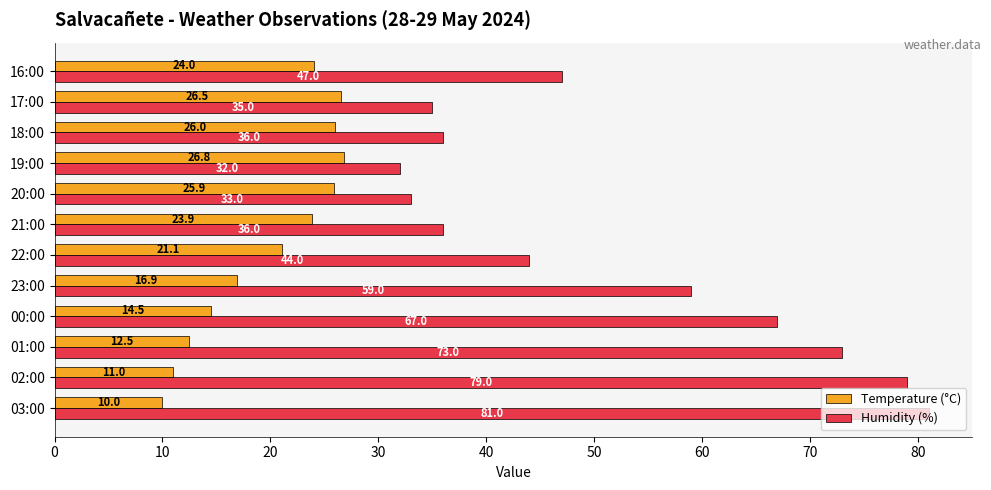

True or false: Humidity (%) has a value of 47.6 at 20:00.

False